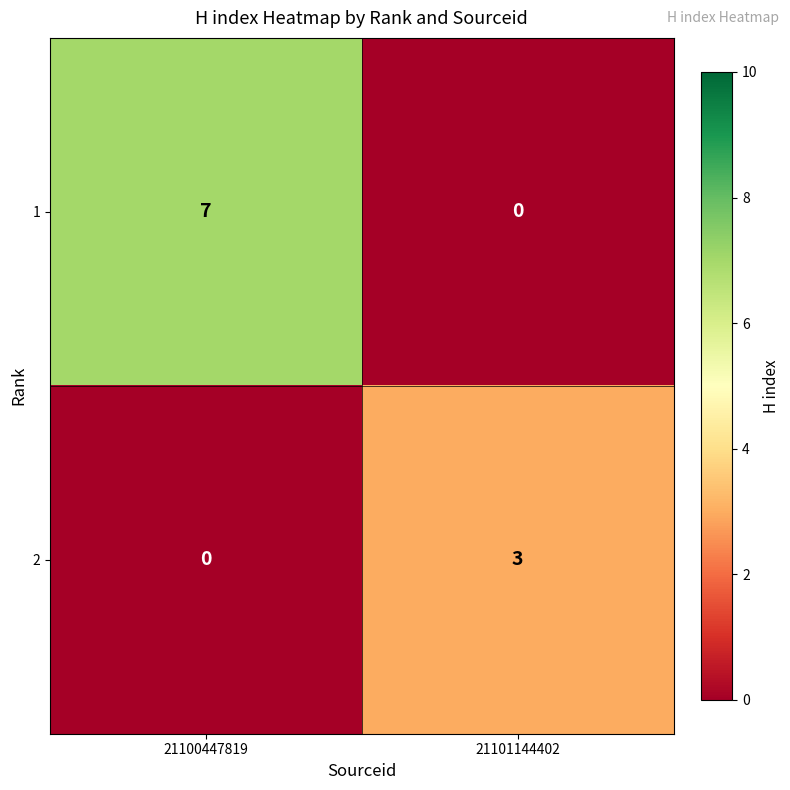

Which series has the widest spread of values?

1